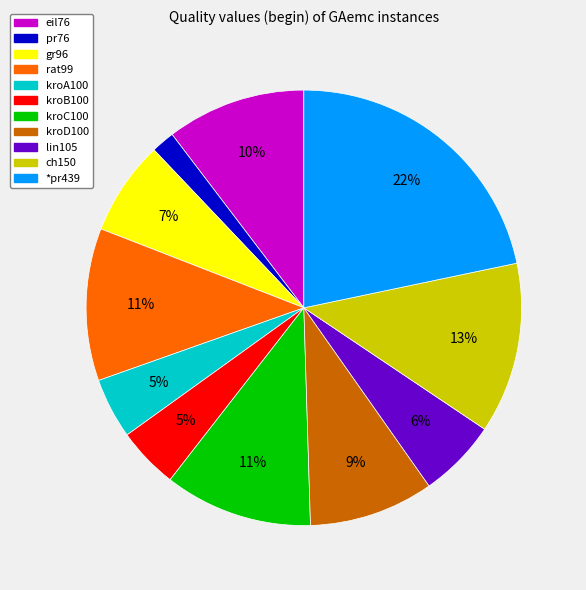

To the nearest percent, what is the combined percentage of kroD100 and ch150?

22%